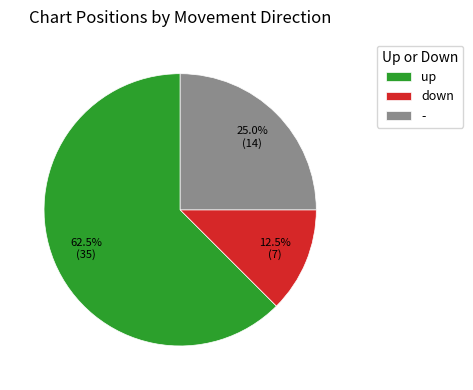

What portion of the pie excludes -?

75.0%